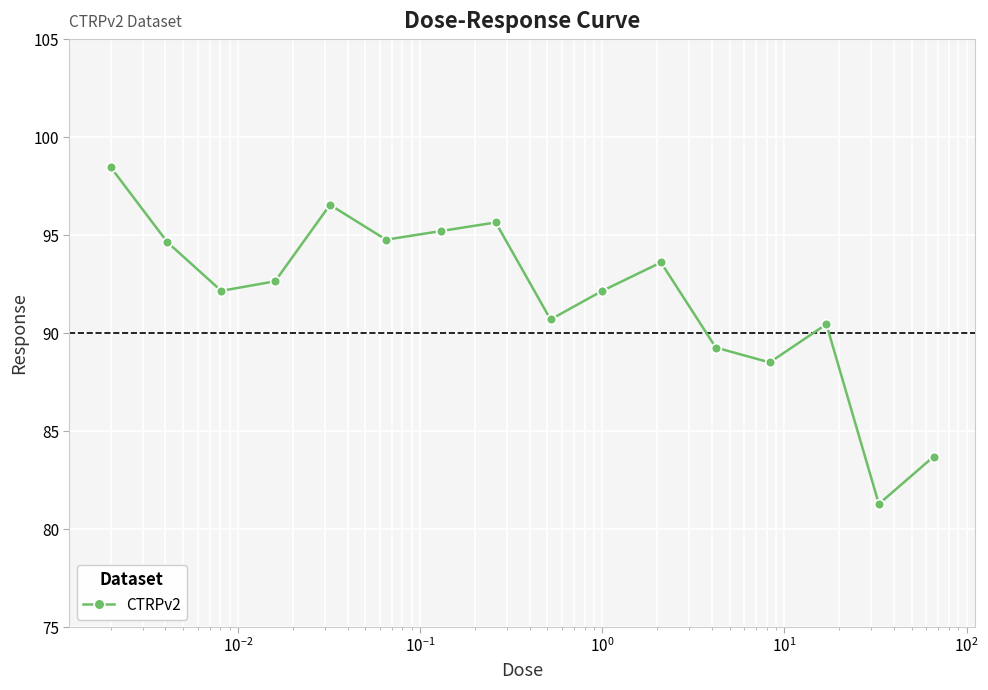

What is the greatest value displayed?

98.5